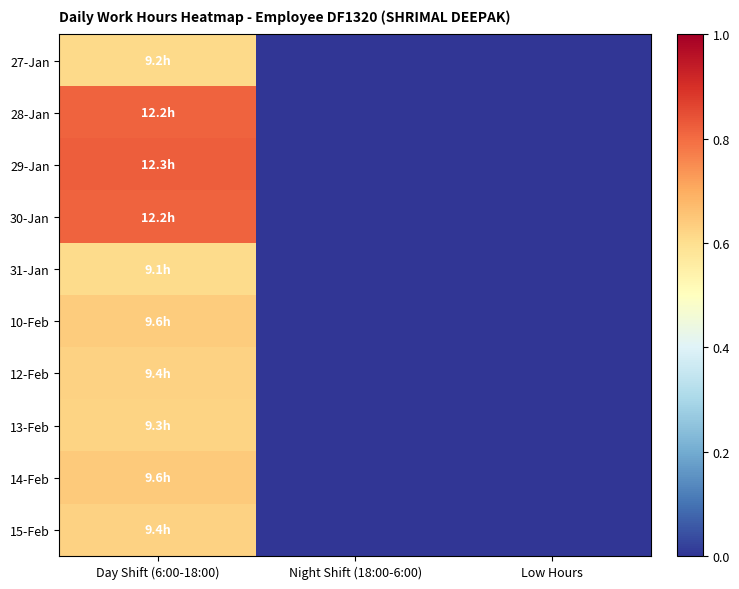

Reading left to right, extract all data points from this chart.

27-Jan: Day Shift (6:00-18:00)=0.6	Night Shift (18:00-6:00)=0.0	Low Hours=0.0
28-Jan: Day Shift (6:00-18:00)=0.8	Night Shift (18:00-6:00)=0.0	Low Hours=0.0
29-Jan: Day Shift (6:00-18:00)=0.8	Night Shift (18:00-6:00)=0.0	Low Hours=0.0
30-Jan: Day Shift (6:00-18:00)=0.8	Night Shift (18:00-6:00)=0.0	Low Hours=0.0
31-Jan: Day Shift (6:00-18:00)=0.6	Night Shift (18:00-6:00)=0.0	Low Hours=0.0
10-Feb: Day Shift (6:00-18:00)=0.6	Night Shift (18:00-6:00)=0.0	Low Hours=0.0
12-Feb: Day Shift (6:00-18:00)=0.6	Night Shift (18:00-6:00)=0.0	Low Hours=0.0
13-Feb: Day Shift (6:00-18:00)=0.6	Night Shift (18:00-6:00)=0.0	Low Hours=0.0
14-Feb: Day Shift (6:00-18:00)=0.6	Night Shift (18:00-6:00)=0.0	Low Hours=0.0
15-Feb: Day Shift (6:00-18:00)=0.6	Night Shift (18:00-6:00)=0.0	Low Hours=0.0